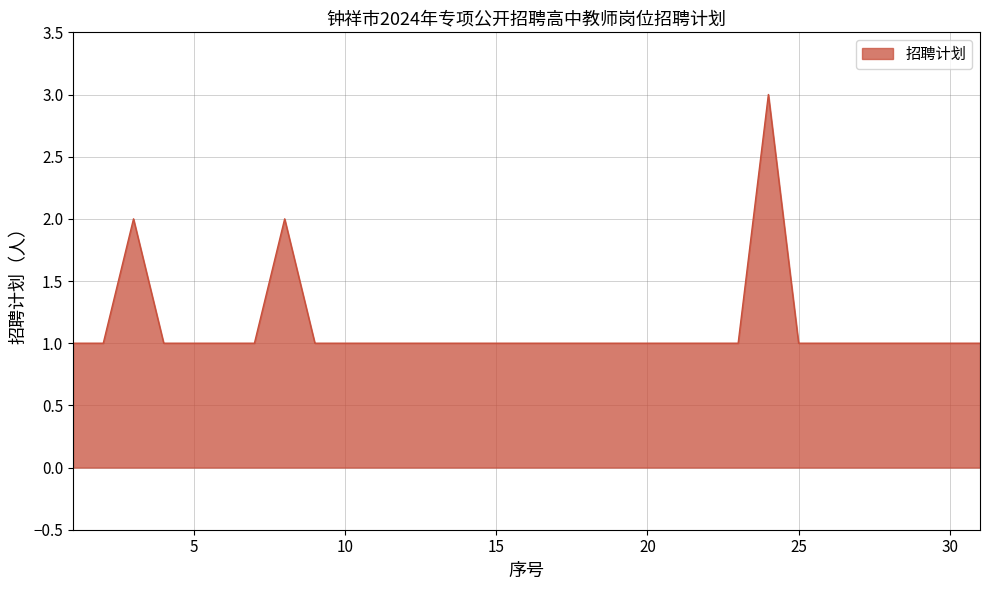

What is the maximum value shown in the chart?

3